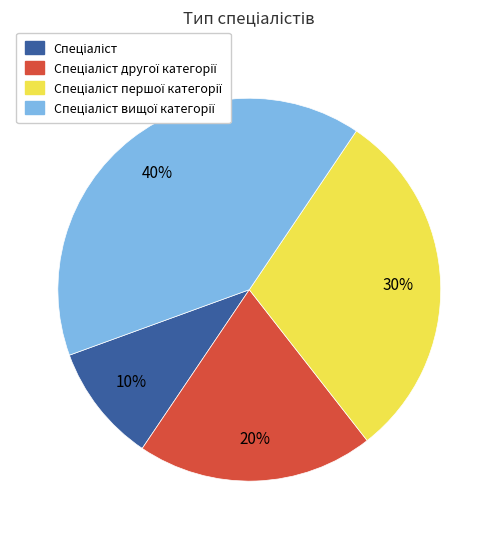

Is there any slice that represents more than half of the pie?

No